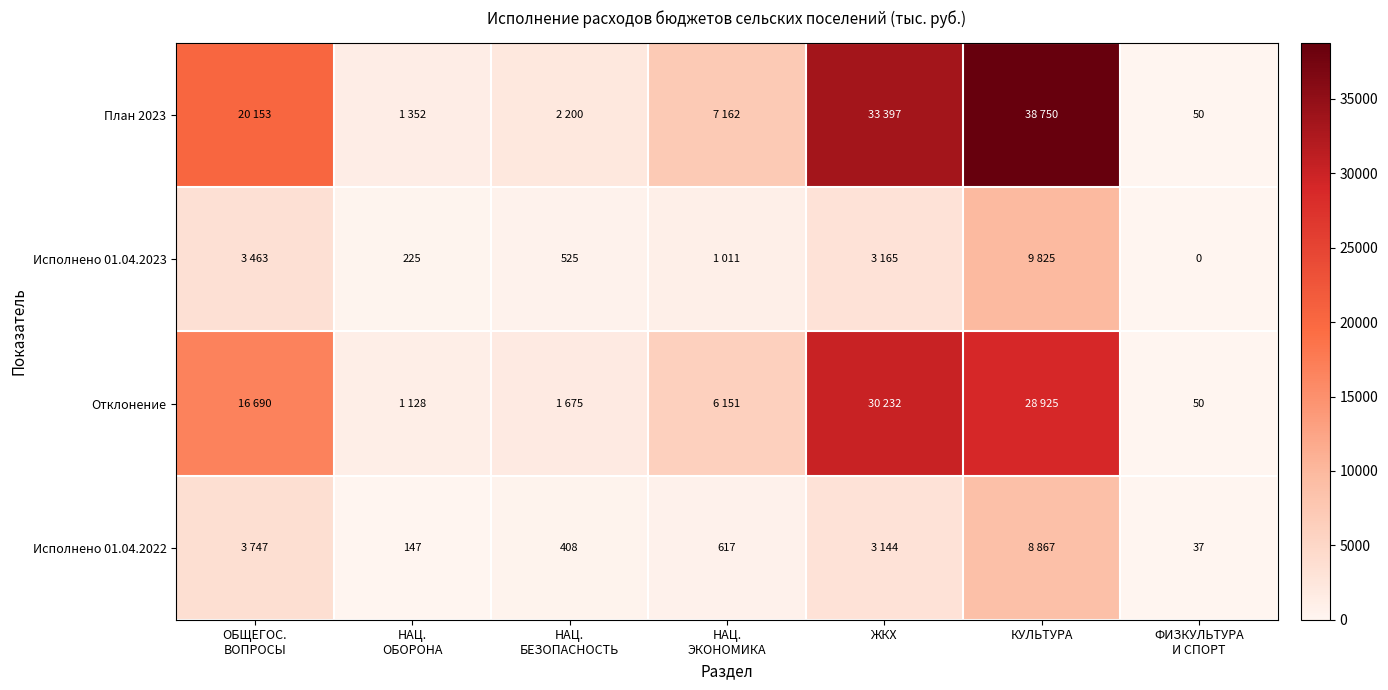

At which label is Исполнено 01.04.2022 closest to 4452?

ОБЩЕГОС. ВОПРОСЫ